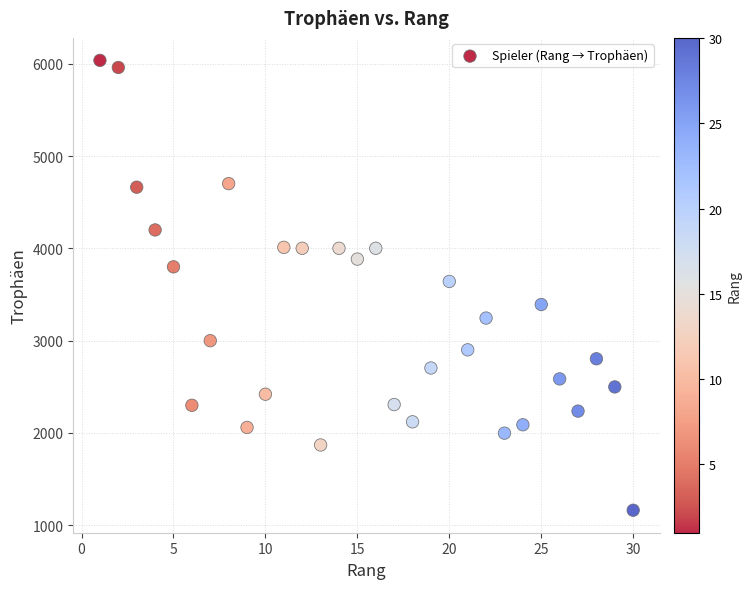

What is the range of X values (max minus min)?

29